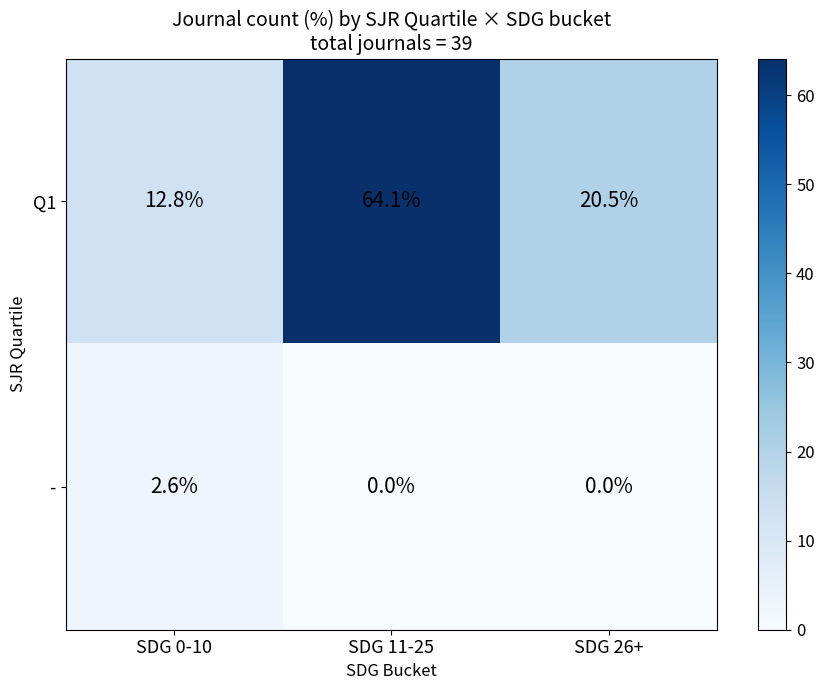

At which label is Q1 closest to 38?

SDG 26+